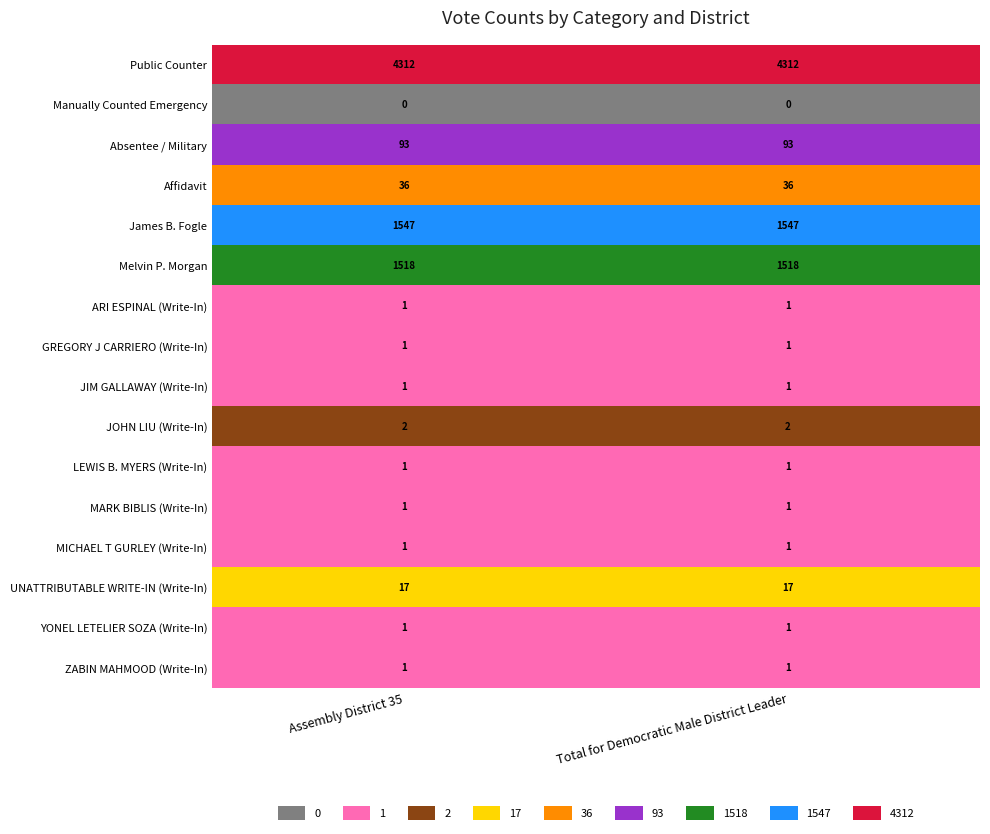

What is the total value across all series at Total for Democratic Male District Leader?

7533